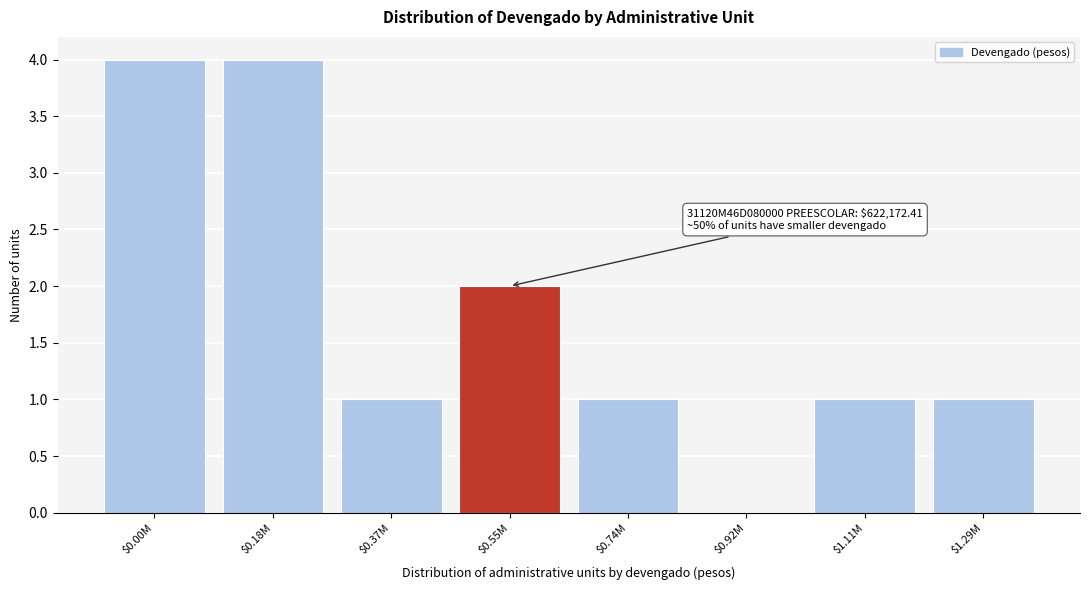

The chart shows a value of 4 at $0.18M. True or false?

True